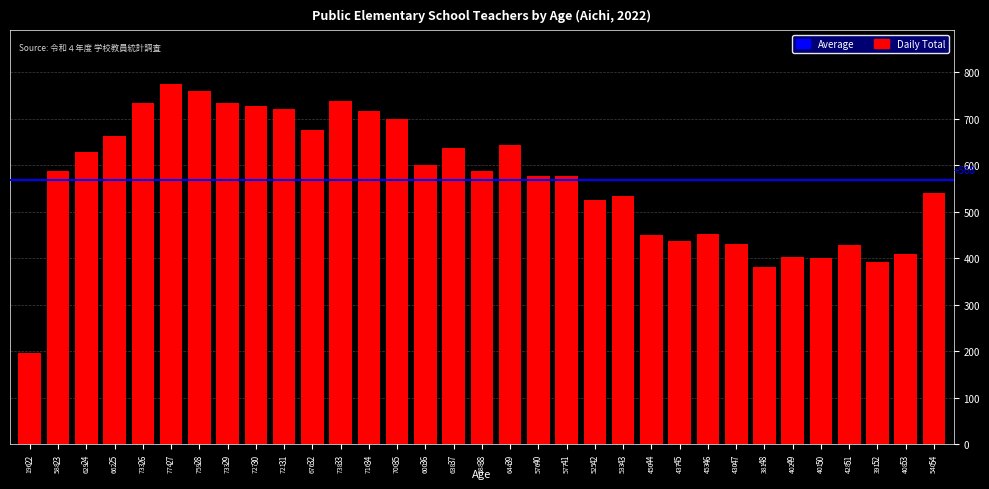

What is the difference between the values at 32 and 26?

57